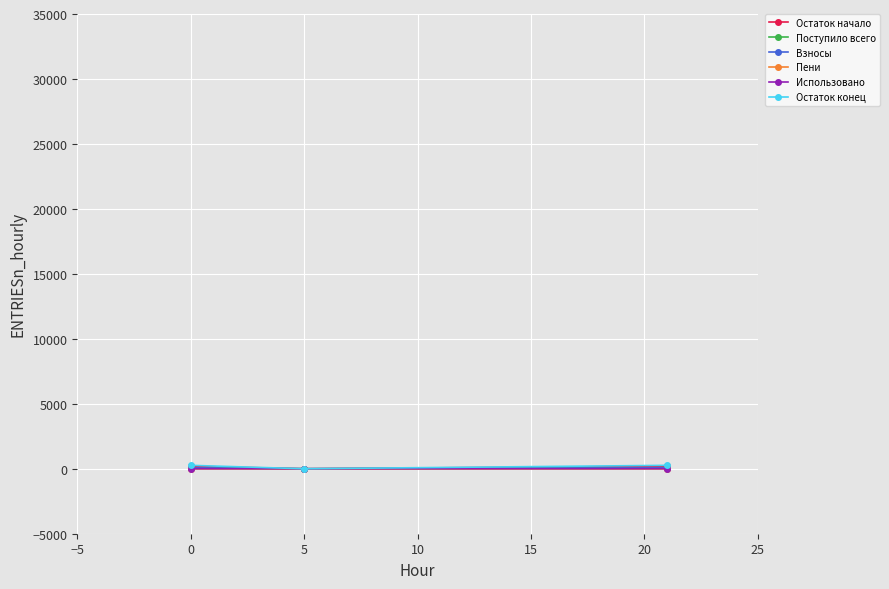

Does the chart display data point markers on the line(s)?

Yes